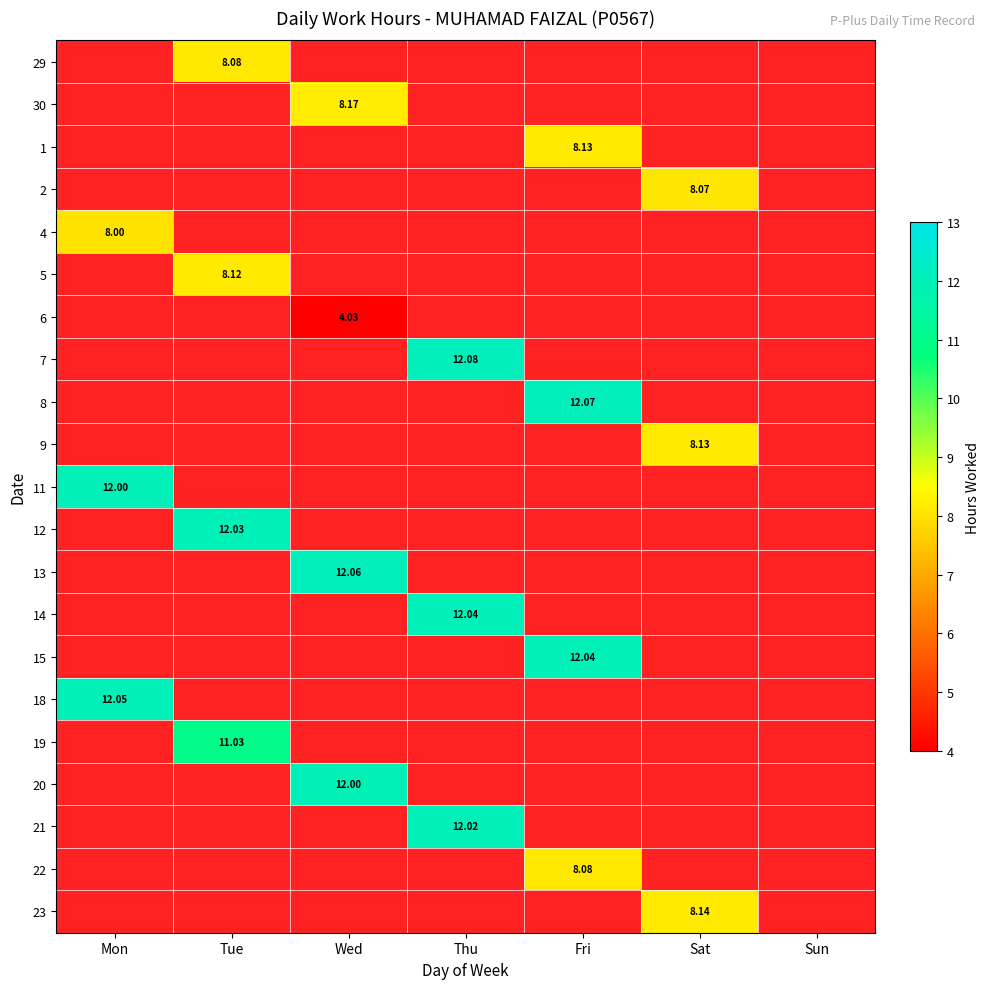

At which category does the chart reach its peak across all series?

Thu